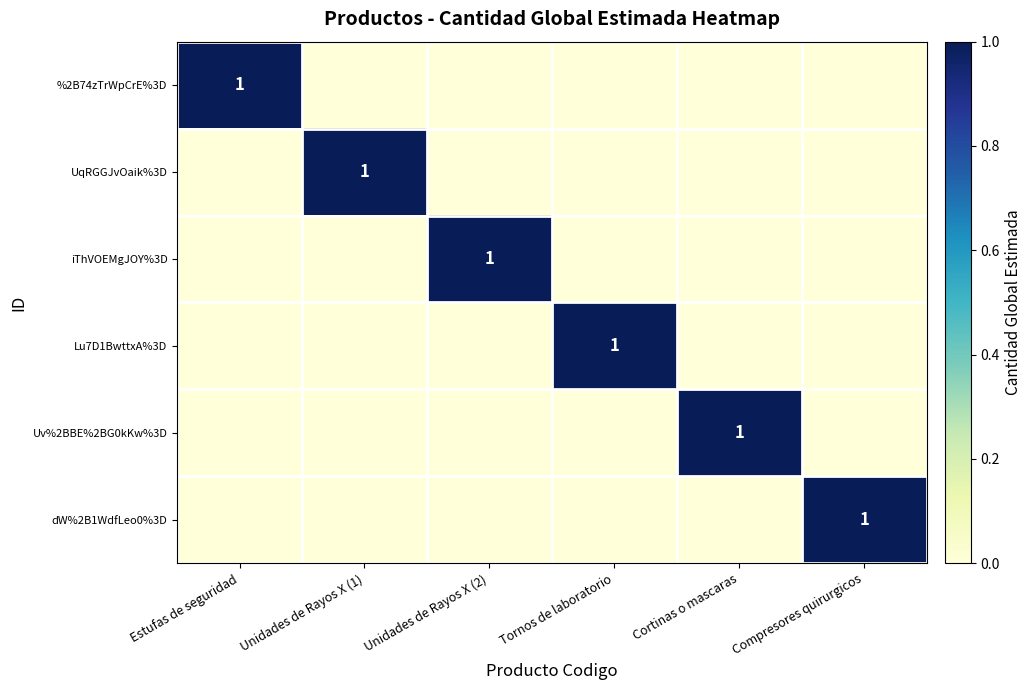

True or false: Uv%2BBE%2BG0kKw%3D has a value of 1 at Cortinas o mascaras.

True